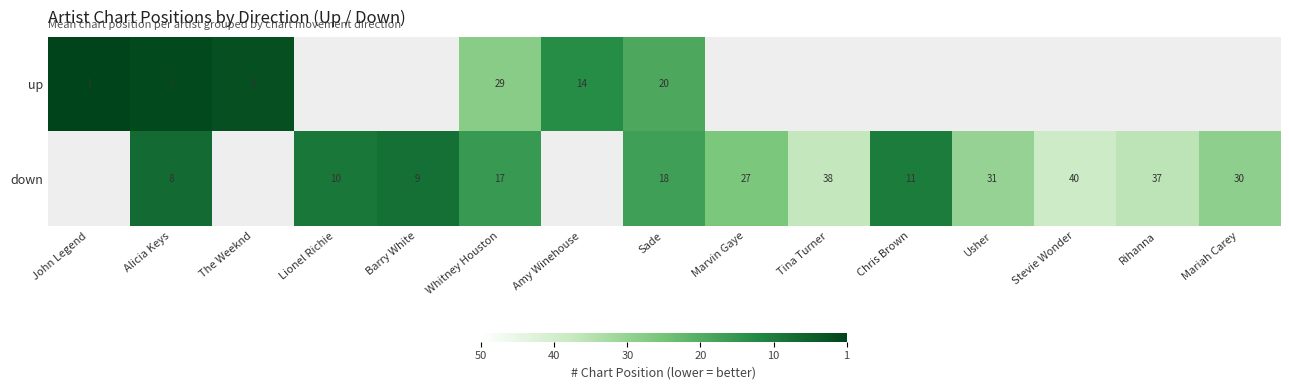

At Whitney Houston, list the series in order from smallest to largest.

down, up